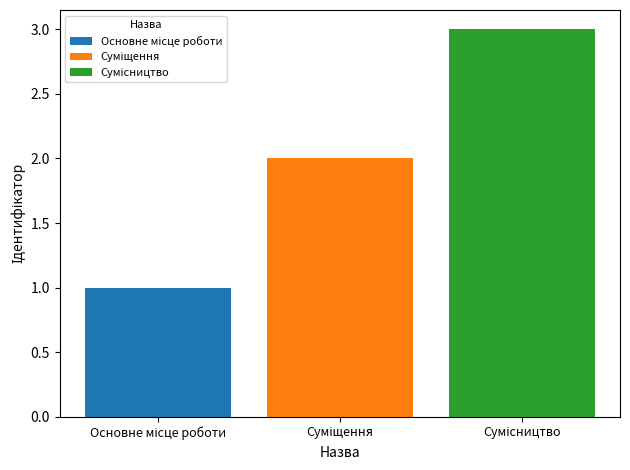

Are the bars grouped side by side (vs. stacked)?

Yes